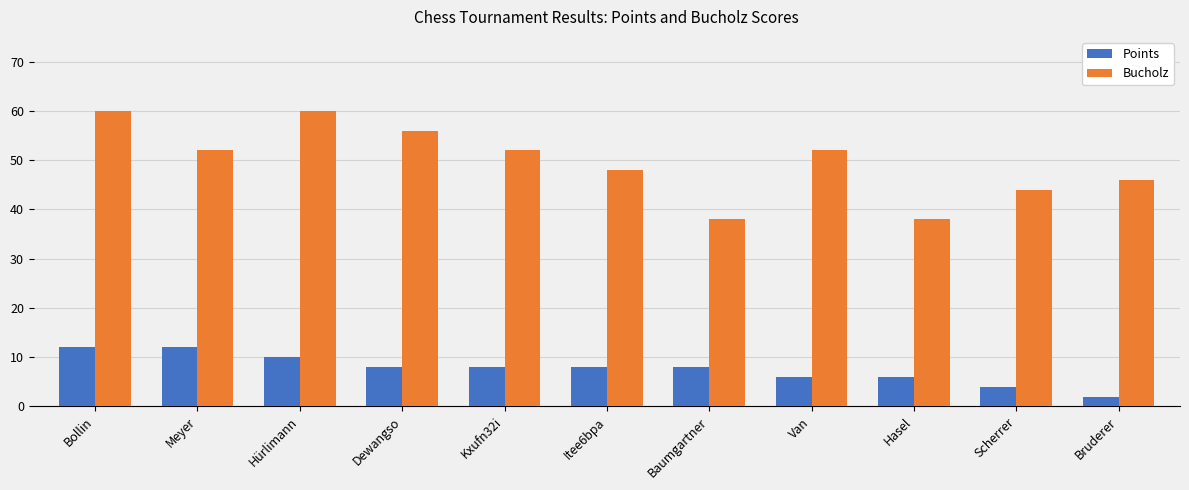

Which series changed the most between Meyer and Van?

Points